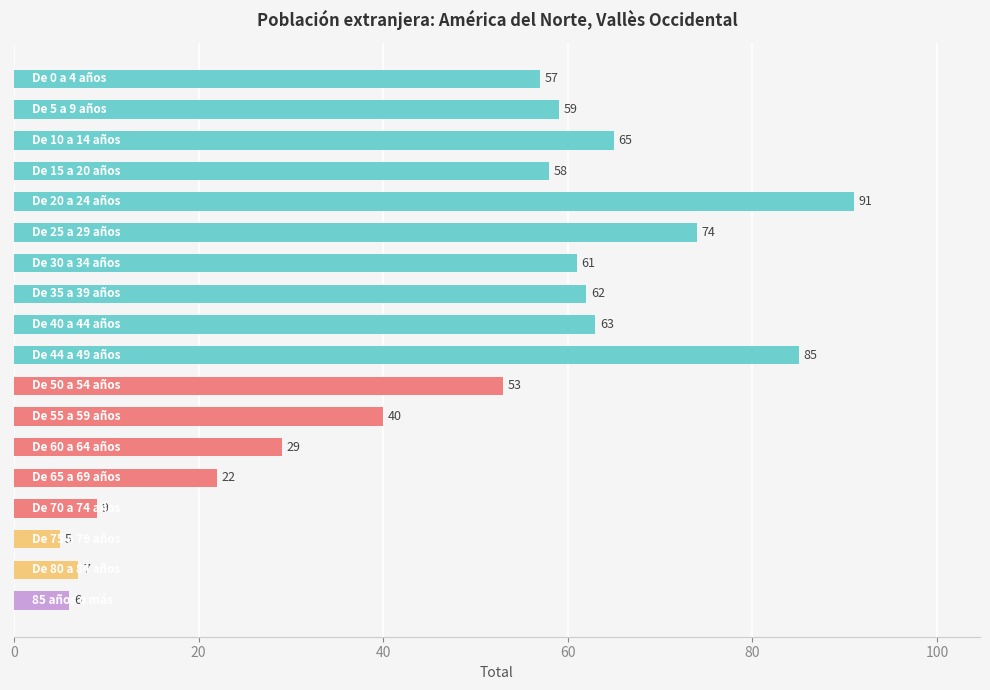

What is the difference between the second highest and second lowest values?

79